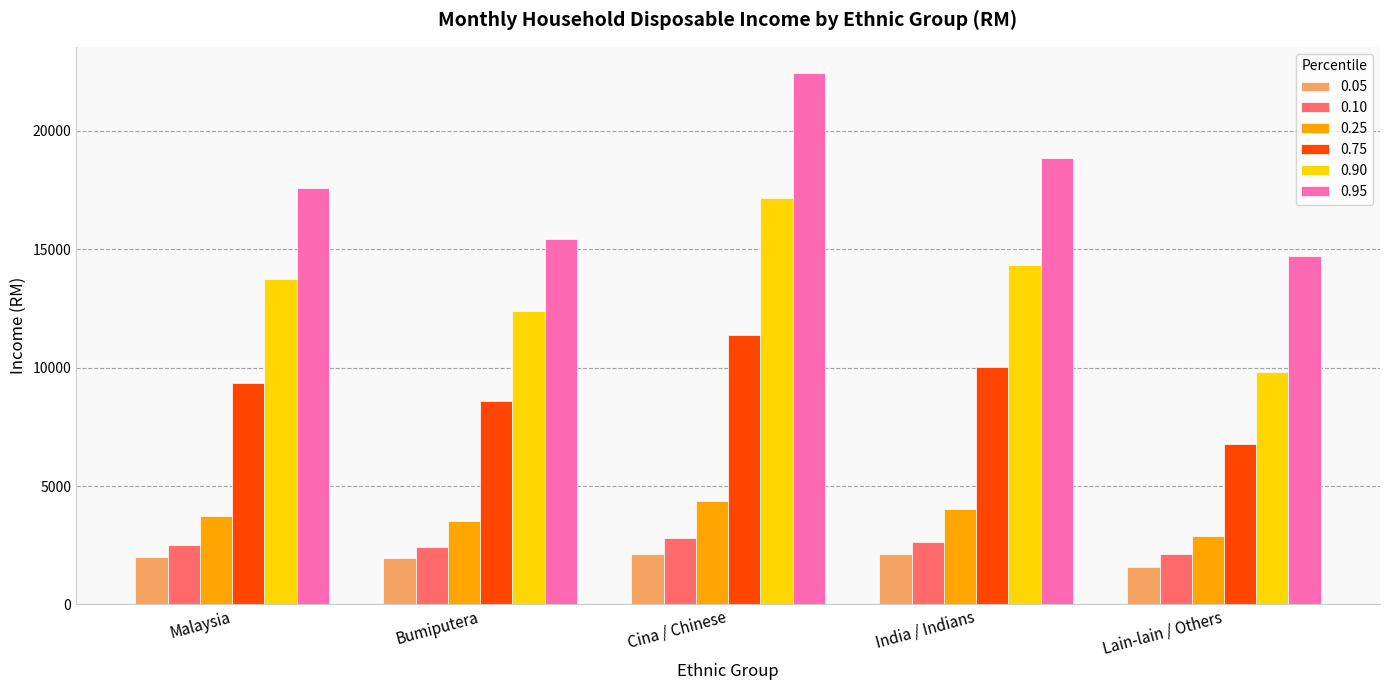

Does the chart contain stacked bars?

No